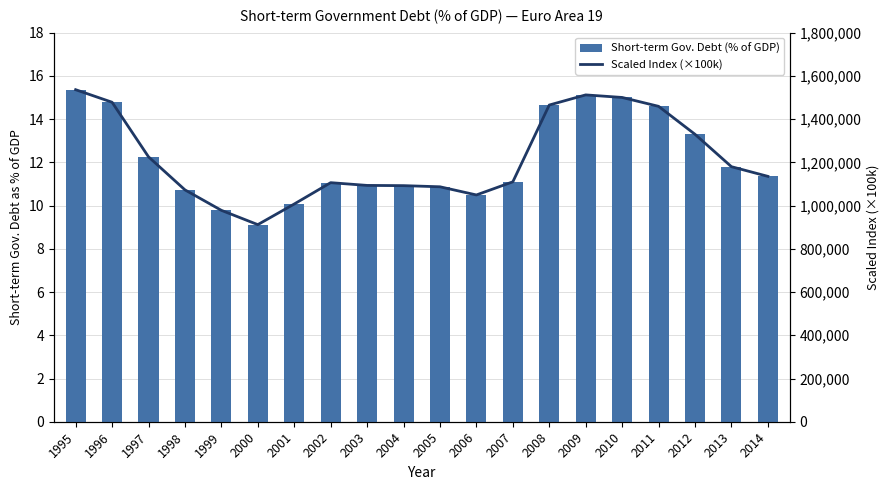

Reading right to left, what are all the values shown in this chart?

Short-term Gov. Debt (% of GDP): 11.4	11.8	13.3	14.6	15.0	15.1	14.7	11.1	10.5	10.9	10.9	10.9	11.1	10.1	9.1	9.8	10.7	12.3	14.8	15.4
Scaled Index (×100k): 1135249.4	1179963.9	1329857.0	1459206.1	1500278.4	1512109.2	1465248.6	1109962.5	1049203.4	1086981.7	1092290.9	1093320.1	1106056.2	1007303.9	911873.1	978041.6	1072748.8	1225628.0	1478143.6	1536182.4